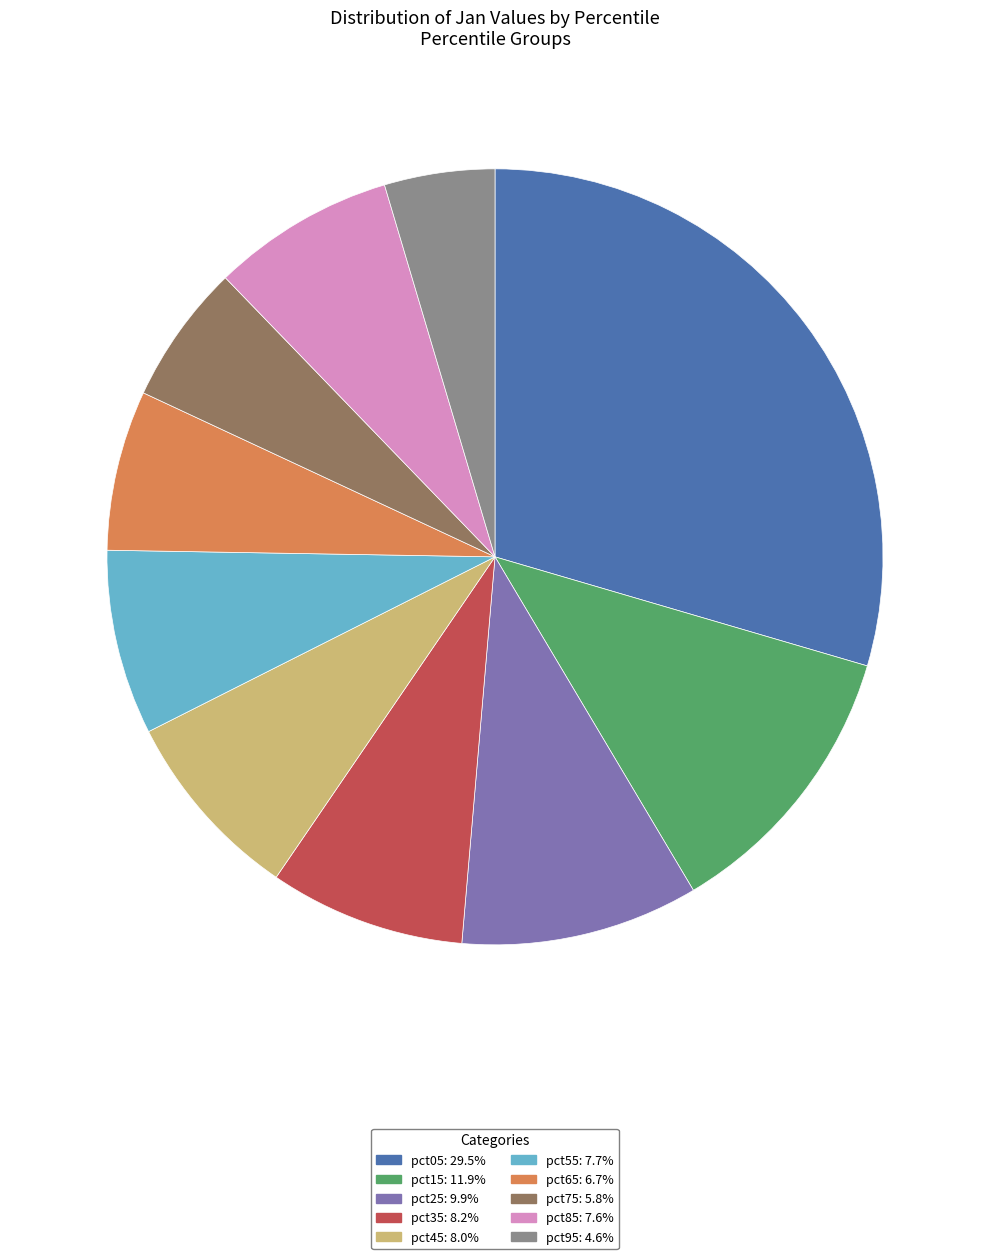

Combined, do pct85 and pct05 account for over 50%?

No